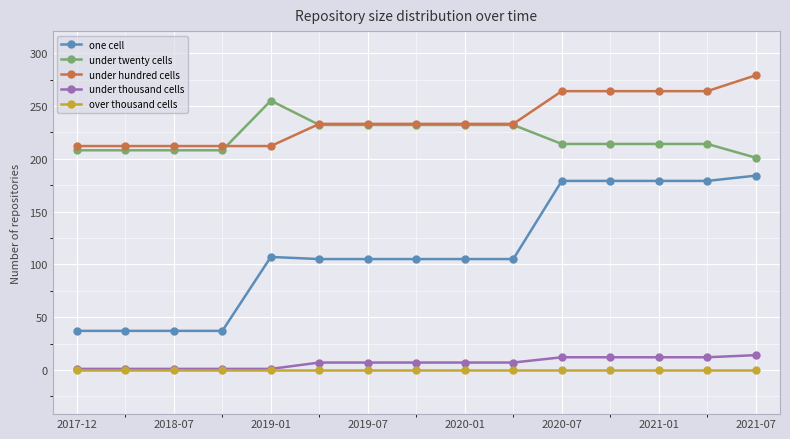

True or false: one cell and under twenty cells cross at least once.

False